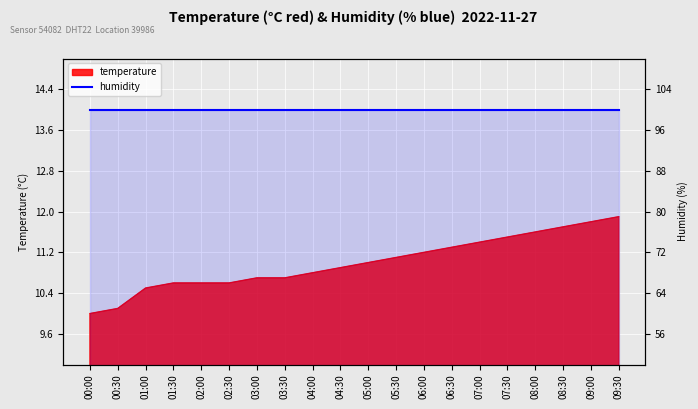

True or false: the data has more than 0 interior local peaks.

False